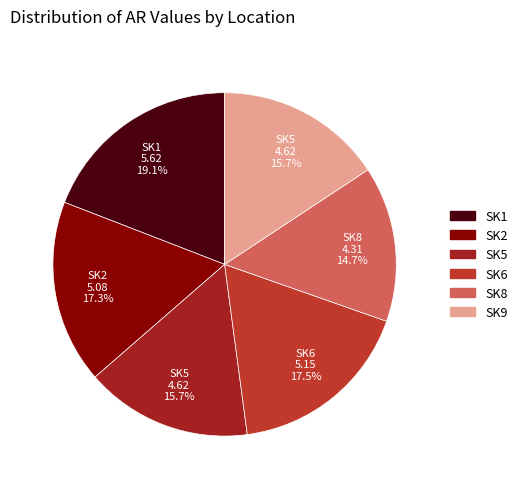

How many segments does this pie chart have?

6